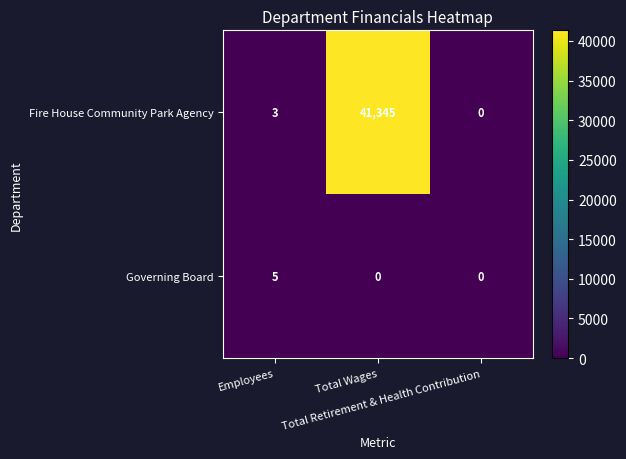

Which series has the largest total across all categories?

Fire House Community Park Agency